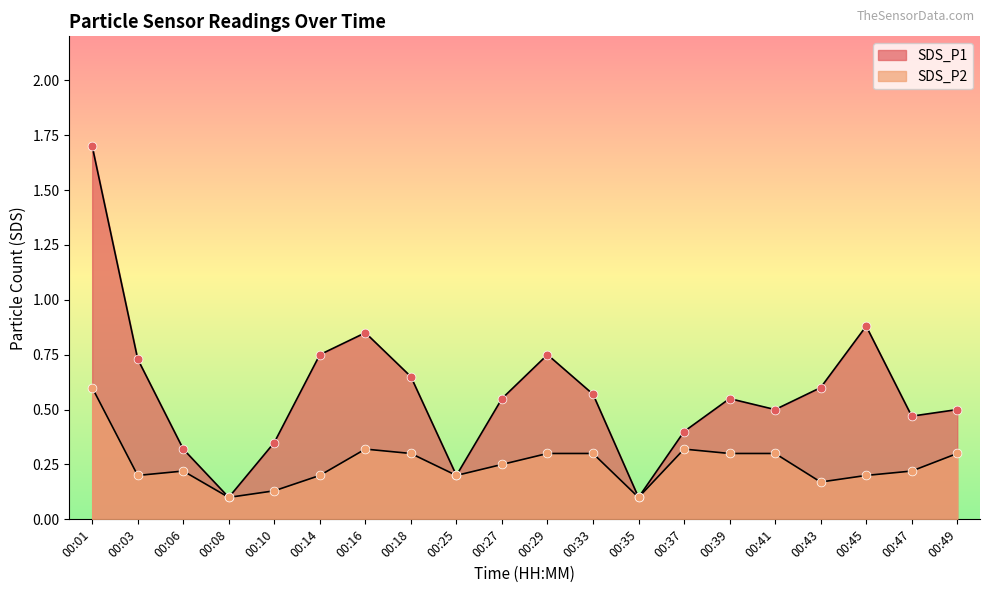

Which series reaches the maximum Y coordinate?

SDS_P1